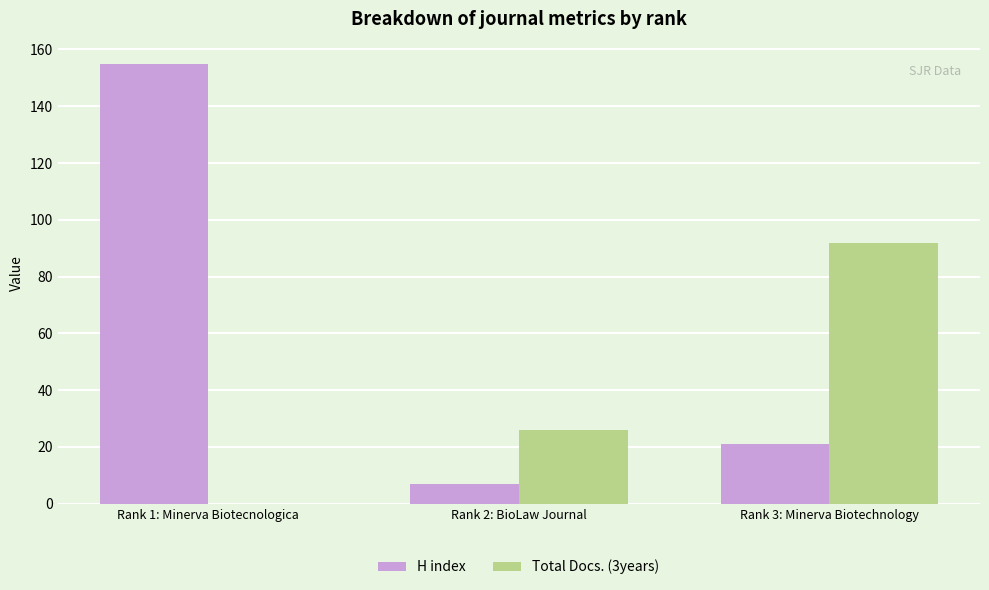

What is the sum of all H index values?

183